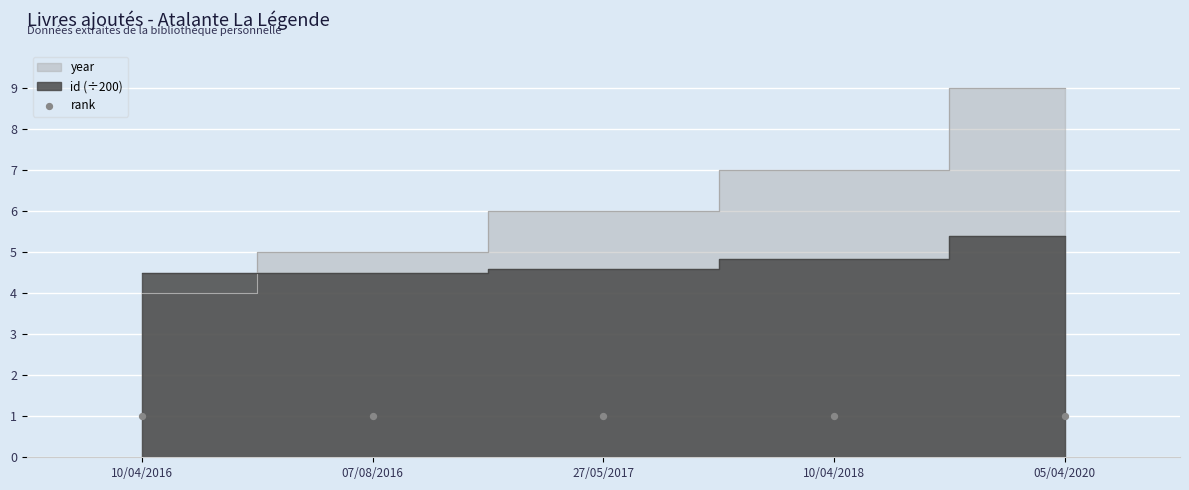

What is the total value across all series at 05/04/2020?

14.4